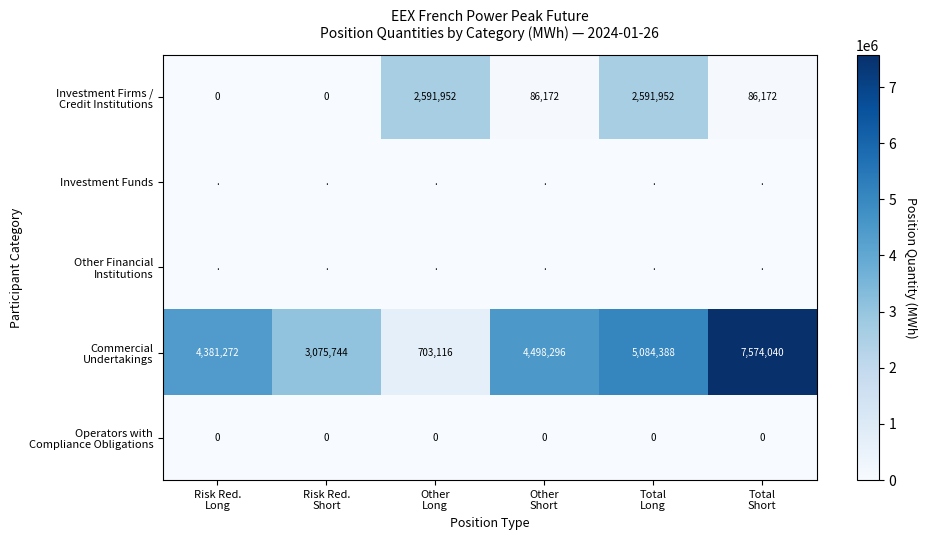

What value does the Investment Firms / Credit Institutions series have at Other Short, to the nearest 10?

86170